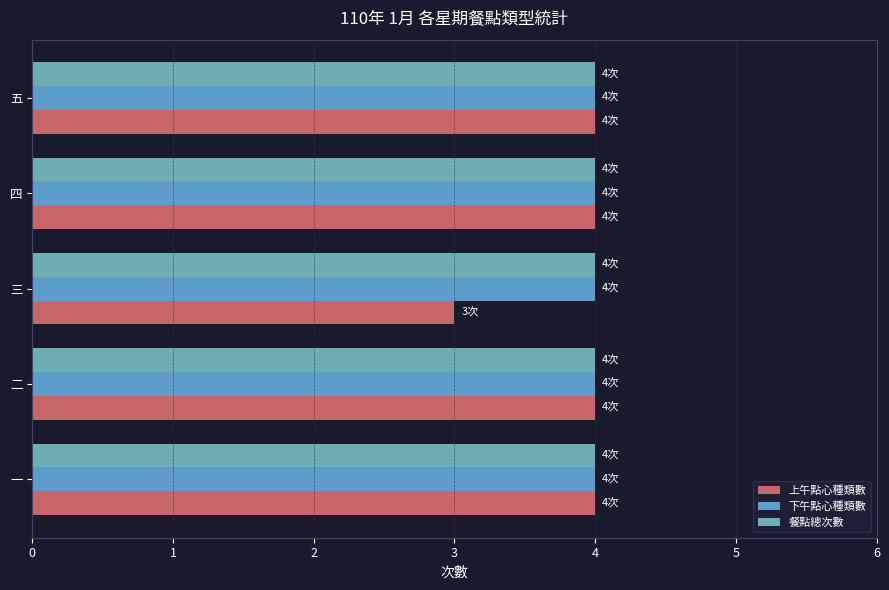

What is the sum of the 上午點心種類數 values at 二 and 一?

8